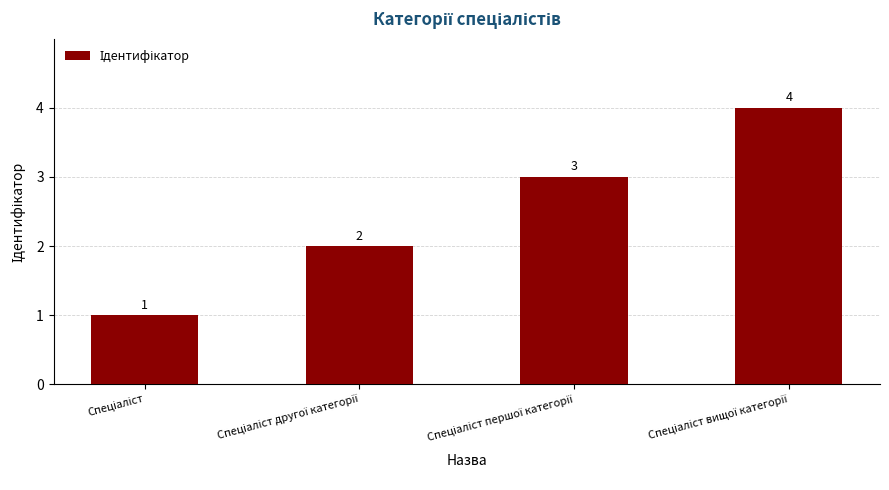

Count the values in the range 2 to 4.

3